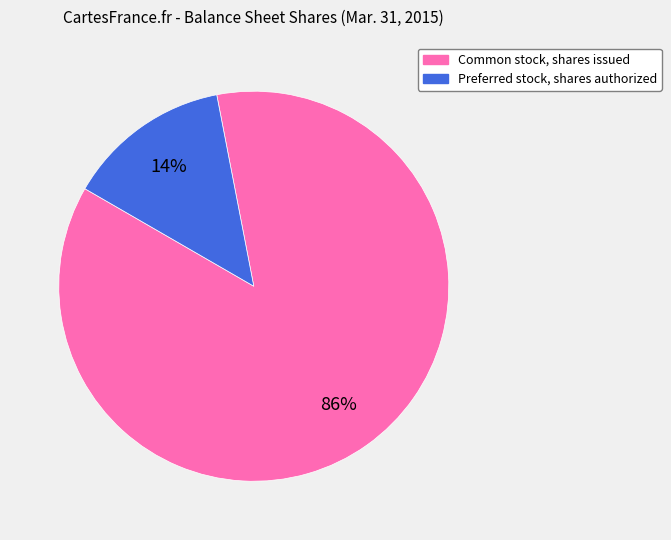

To the nearest percent, what is the average slice percentage?

50%